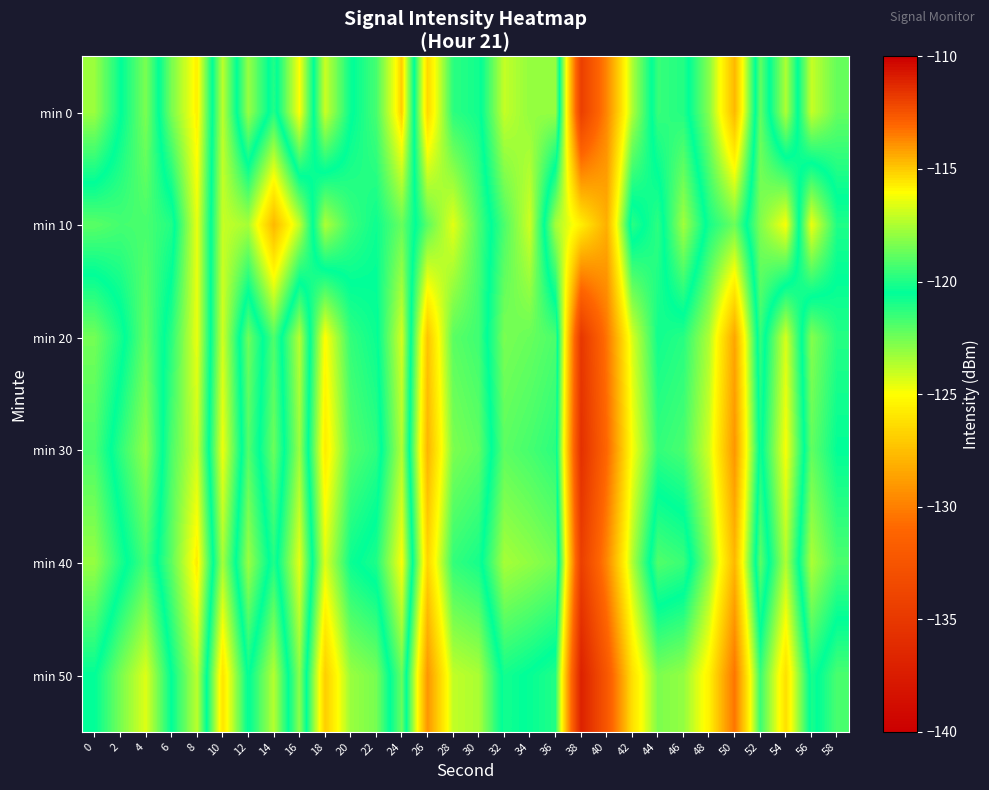

Which series has the largest total across all categories?

min 0